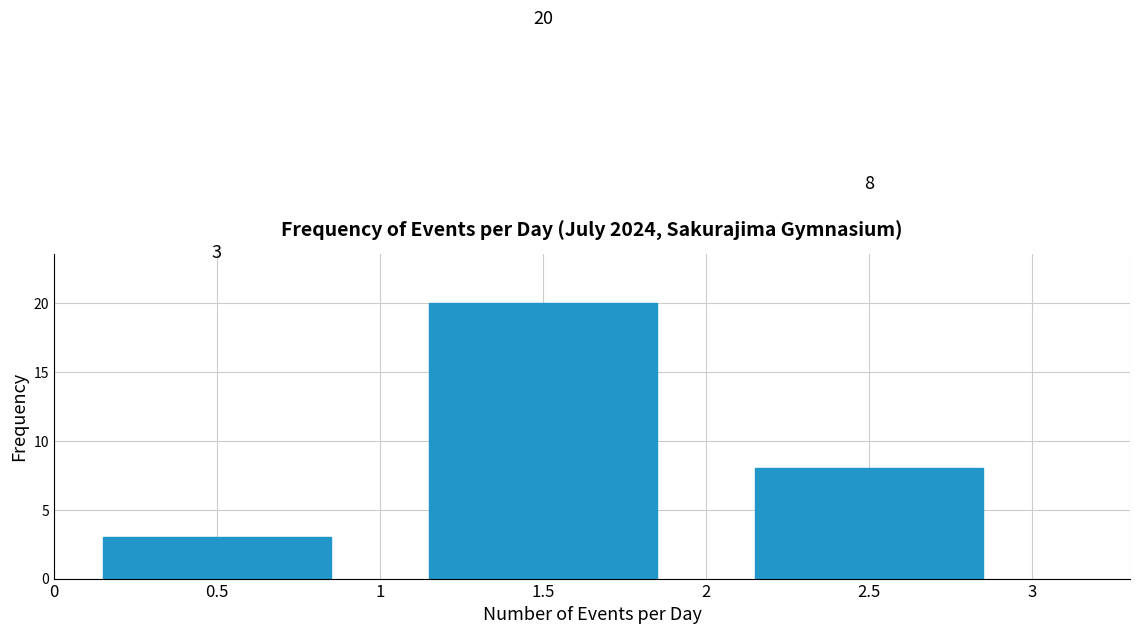

Reading left to right, what are all the values shown in this chart?

3	20	8